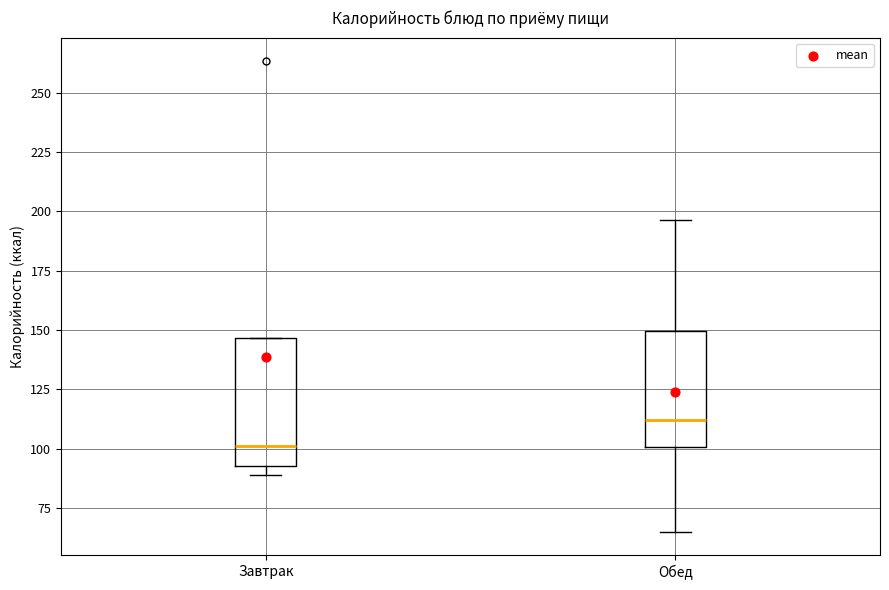

Where does the median line of the box for Обед sit on the y-axis? The values are not printed on the chart, so give them approximately, as read against the axis.

110